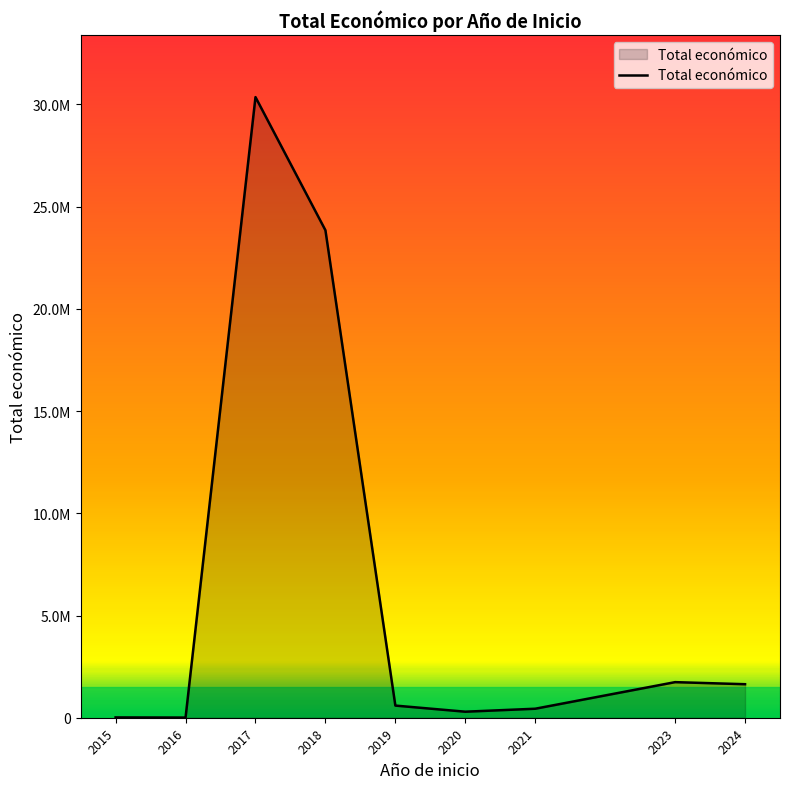

Reading left to right, transcribe all the data shown in this chart.

14980	7980	30361047	23846843	593991	294756	440317	1740789	1639396